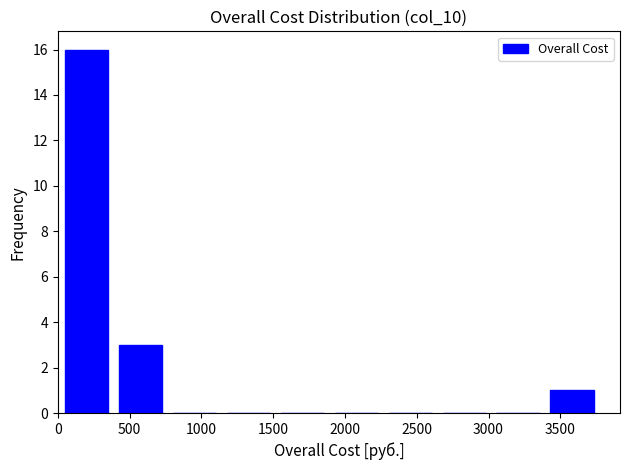

Which range on the x-axis has the tallest bar?

0 to 400